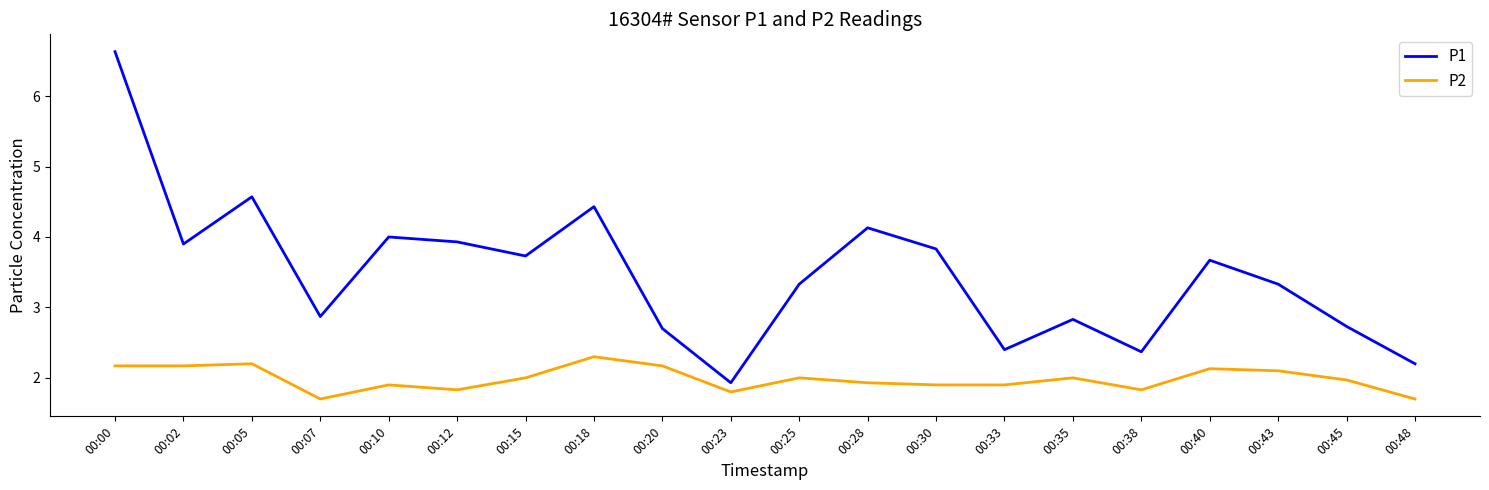

What is the maximum value for P2?

2.3